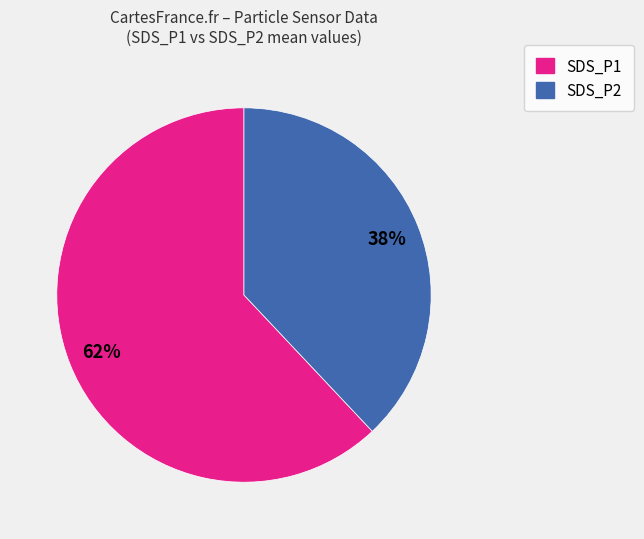

True or false: SDS_P2 accounts for 38% of the total.

True